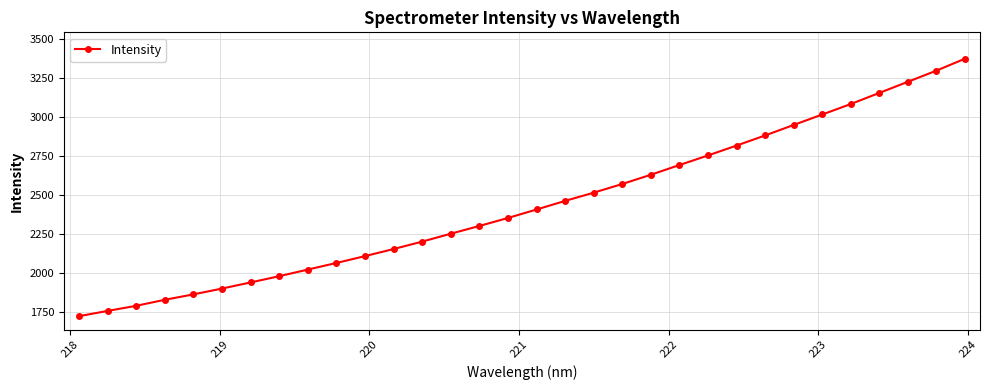

Is this an area chart (filled region under the line)?

No